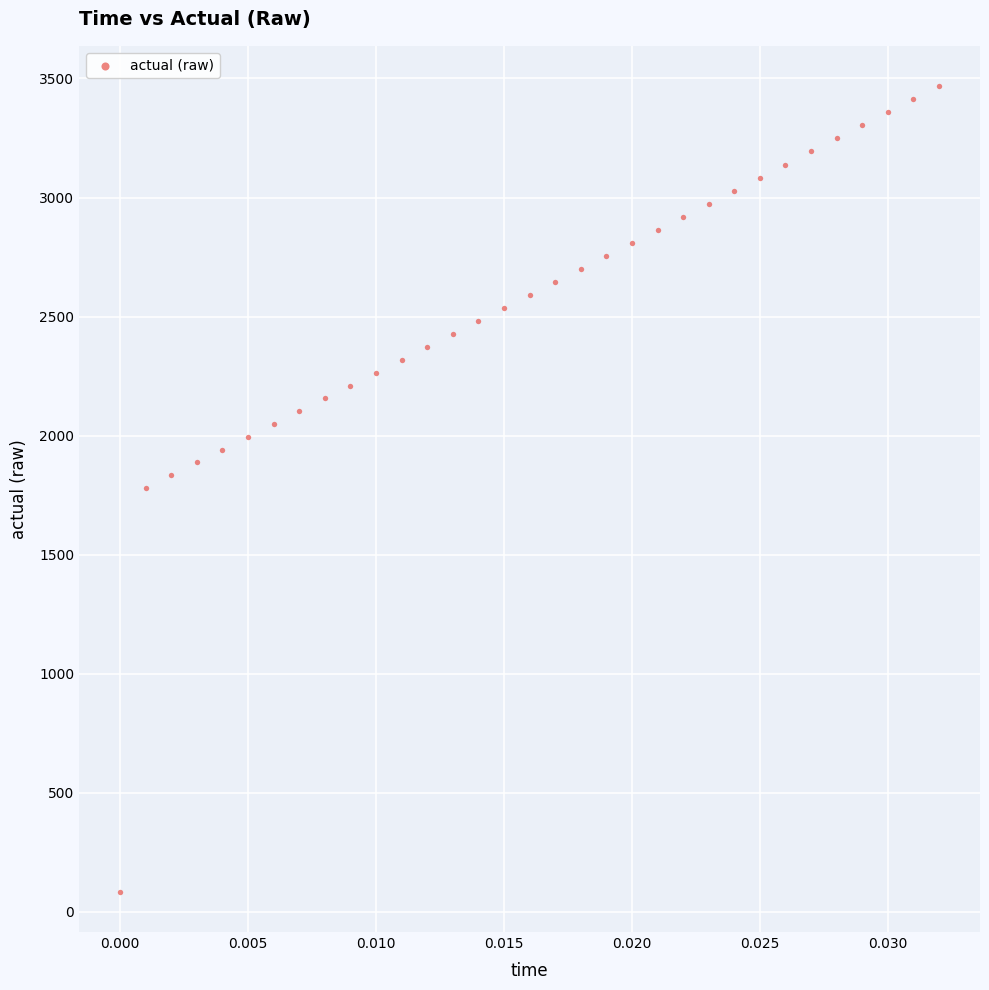

What is the range of Y values (max minus min)?

3383.3